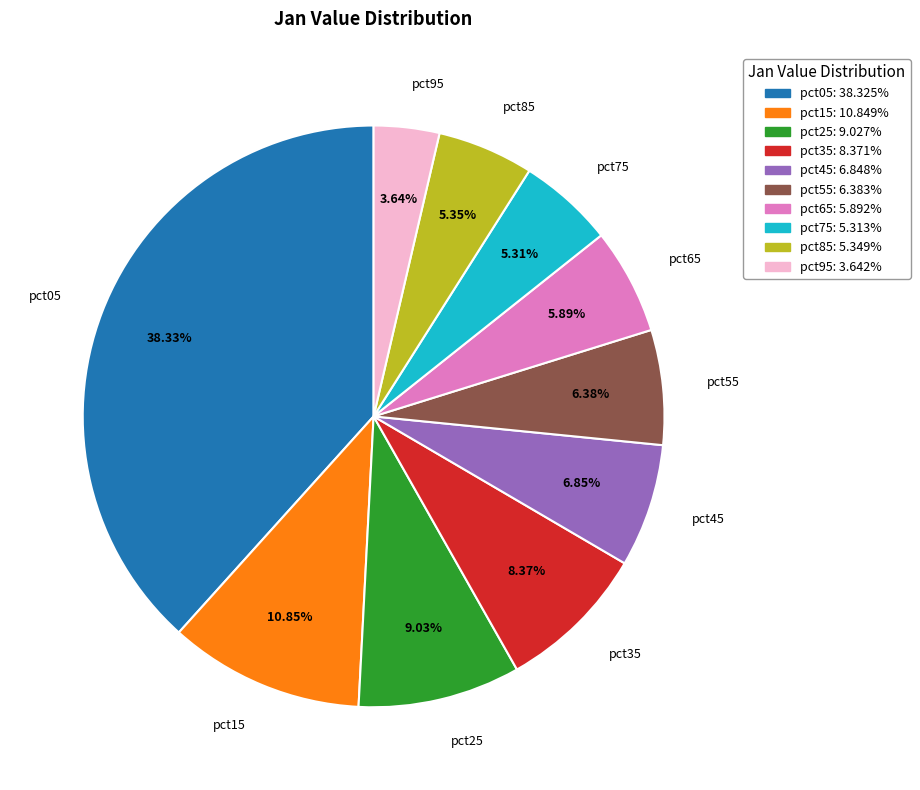

Which has a higher value, pct55 or pct95?

pct55